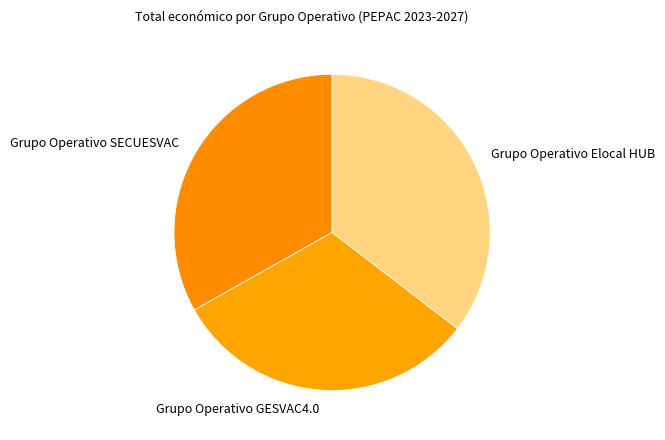

Rank the categories by value from highest to lowest.

Grupo Operativo Elocal HUB, Grupo Operativo SECUESVAC, Grupo Operativo GESVAC4.0